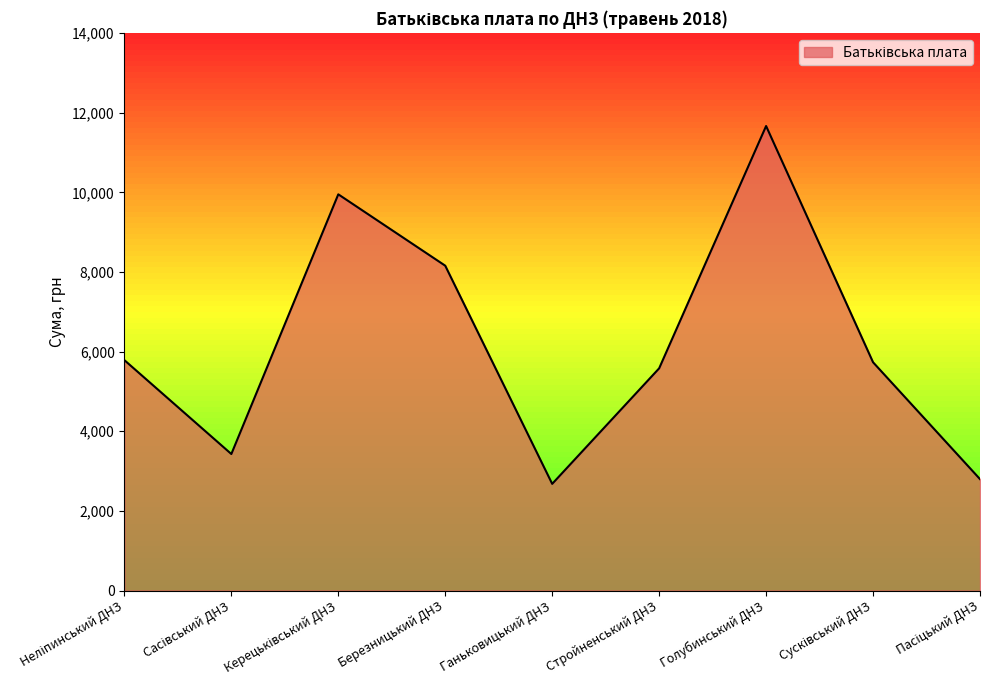

What is the ratio of the value at Березницький ДНЗ to the value at Голубинський ДНЗ?

0.7